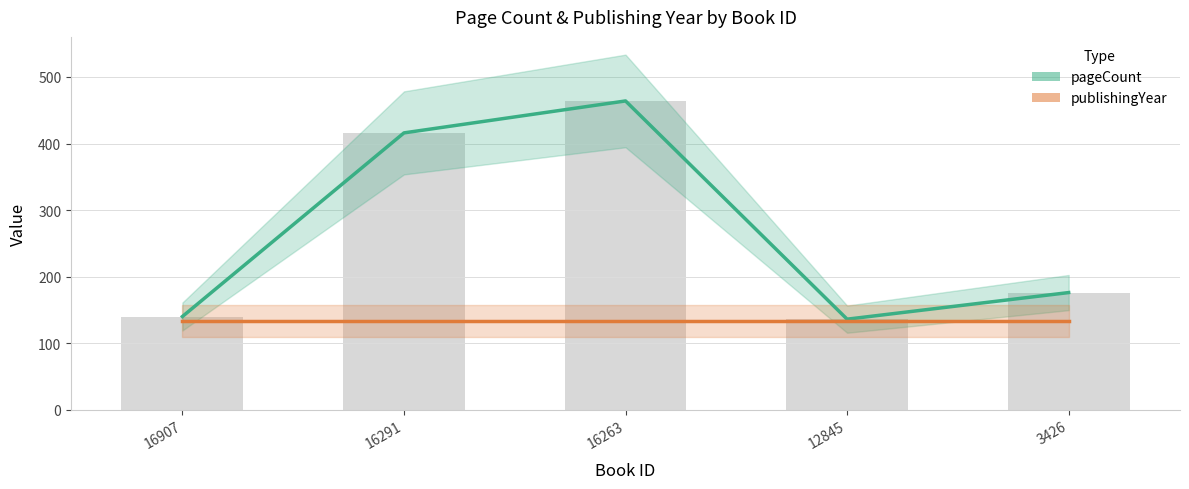

Does the chart contain stacked bars?

No